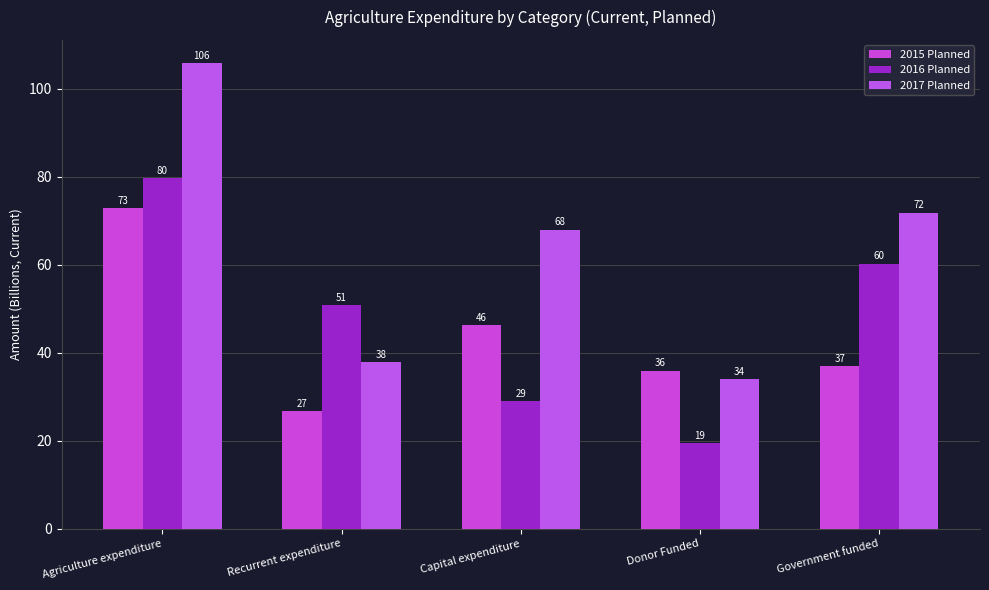

What is the difference between the maximum and minimum values in the 2017 Planned series?

71.9